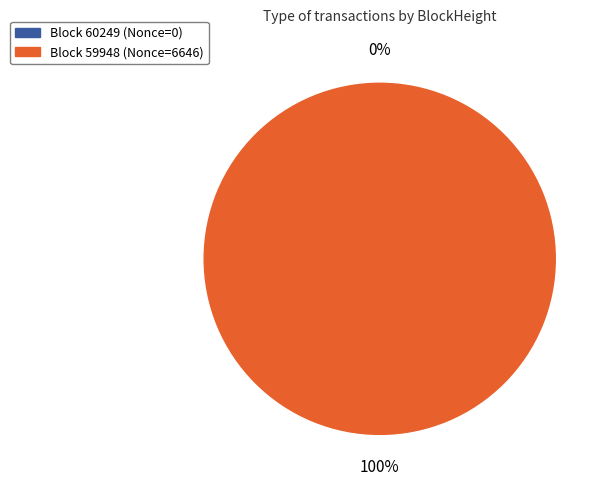

Which slice is the smallest?

60249